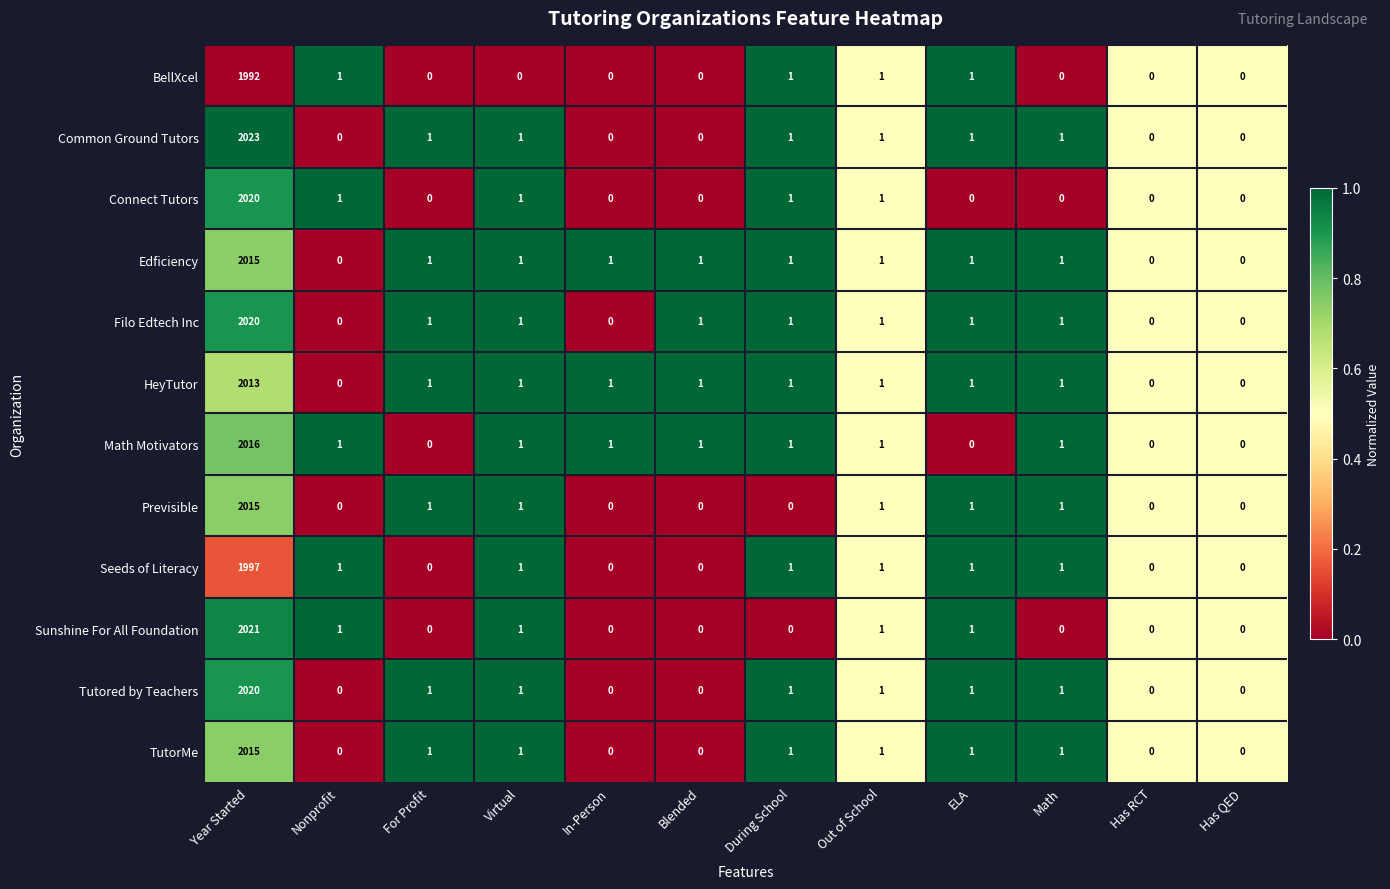

Which series changed the most between Year Started and Virtual?

Common Ground Tutors